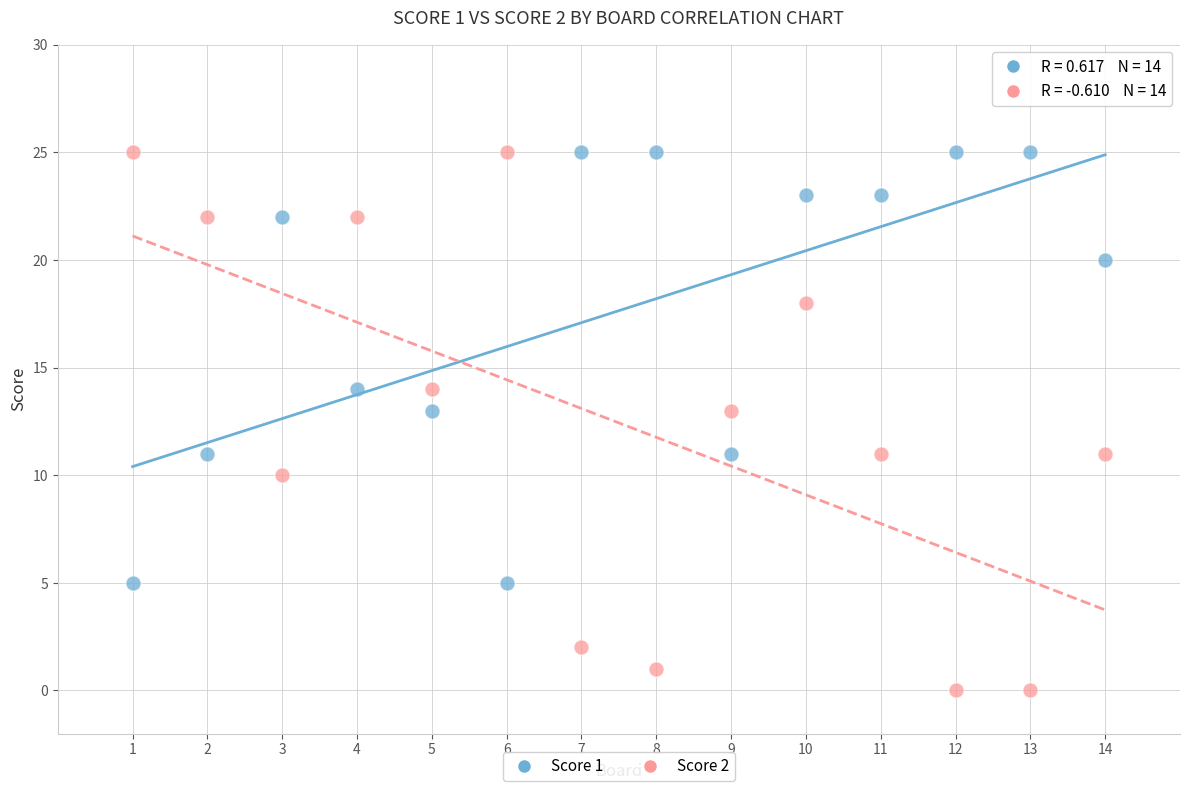

Across all data points, what is the range of X values (max minus min)?

13